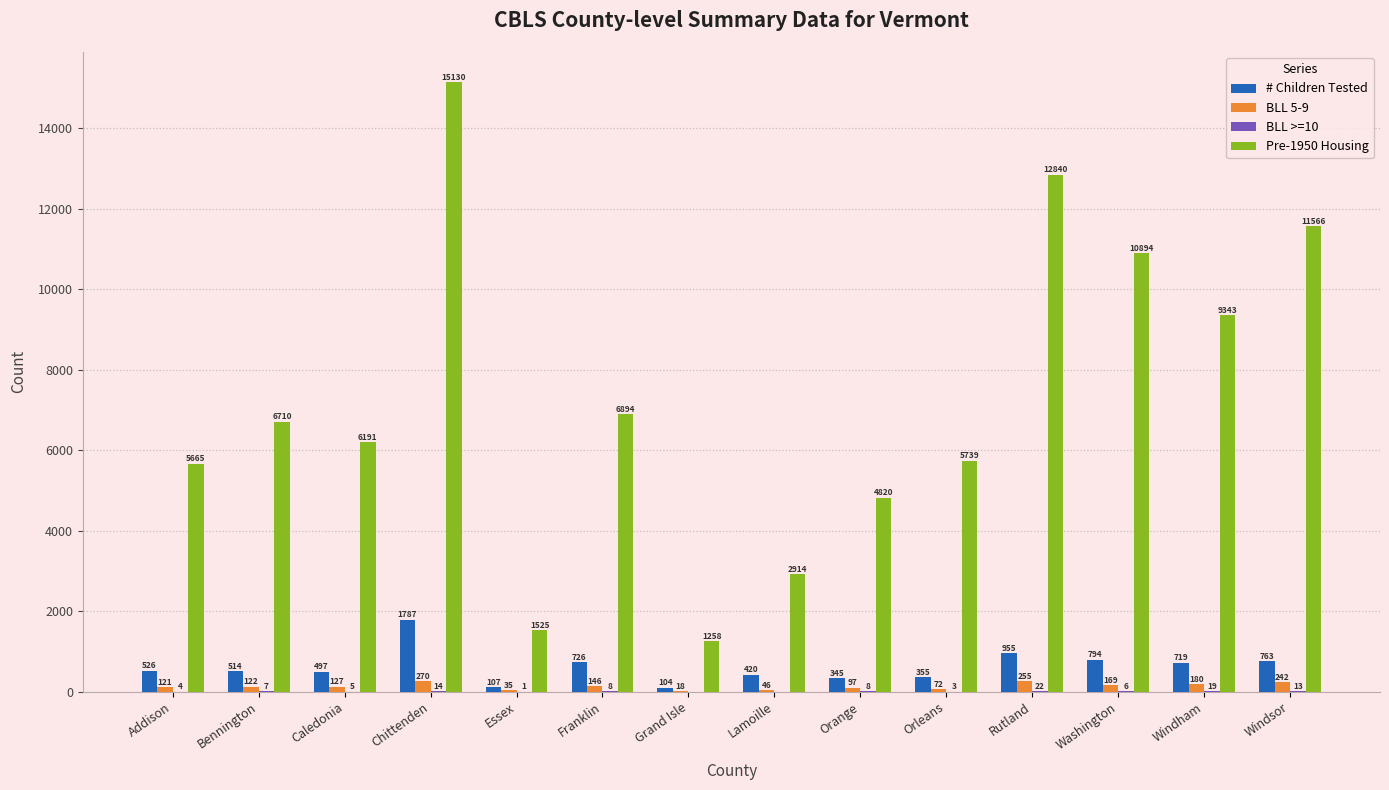

Where is BLL 5-9 nearest to the value 144?

Franklin